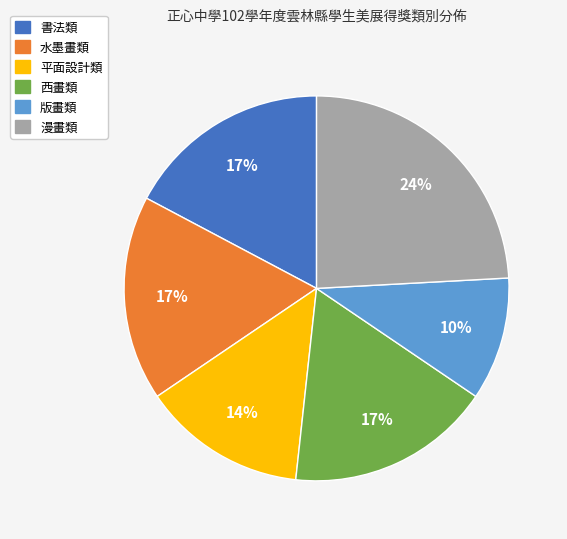

What percentage is the 平面設計類 slice, to the nearest percent?

14%